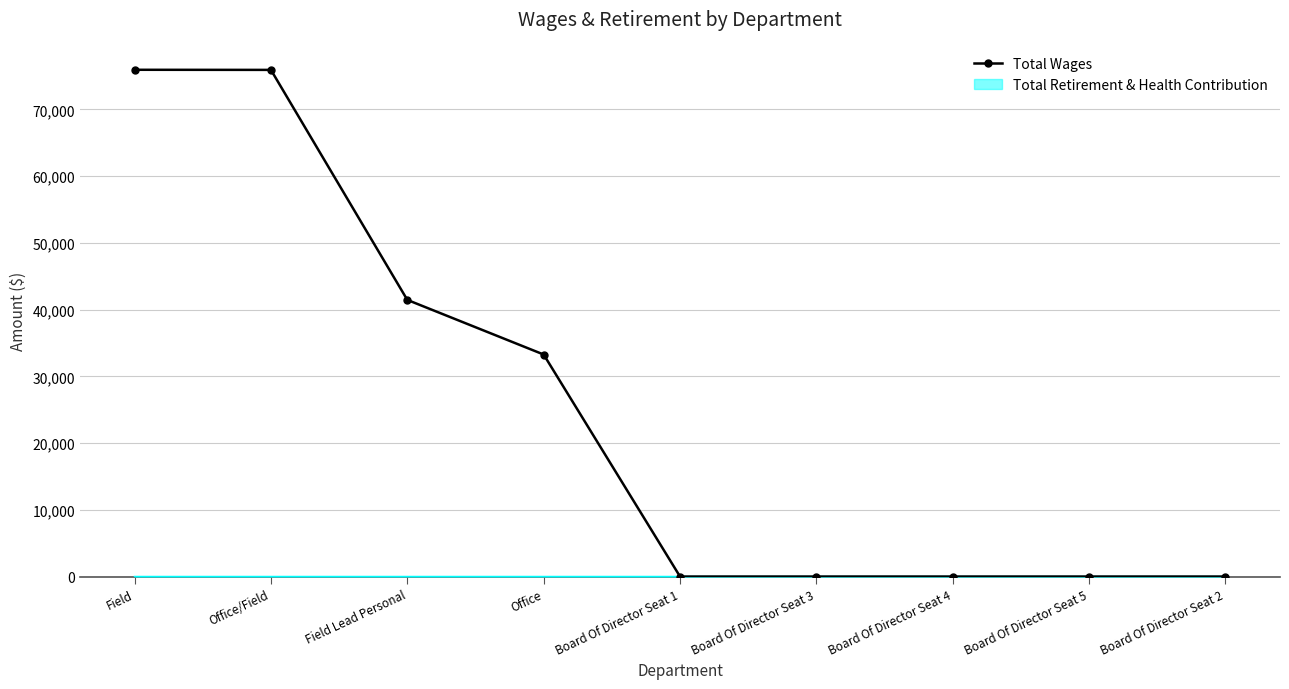

Does the chart have visible grid lines?

Yes